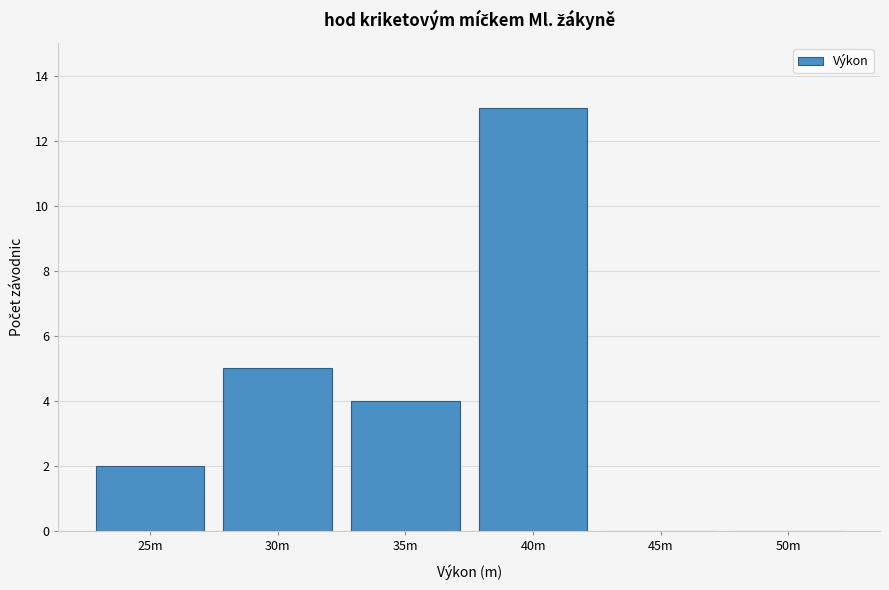

Reading right to left, list all the values displayed in this chart.

50m=0	45m=0	40m=13	35m=4	30m=5	25m=2